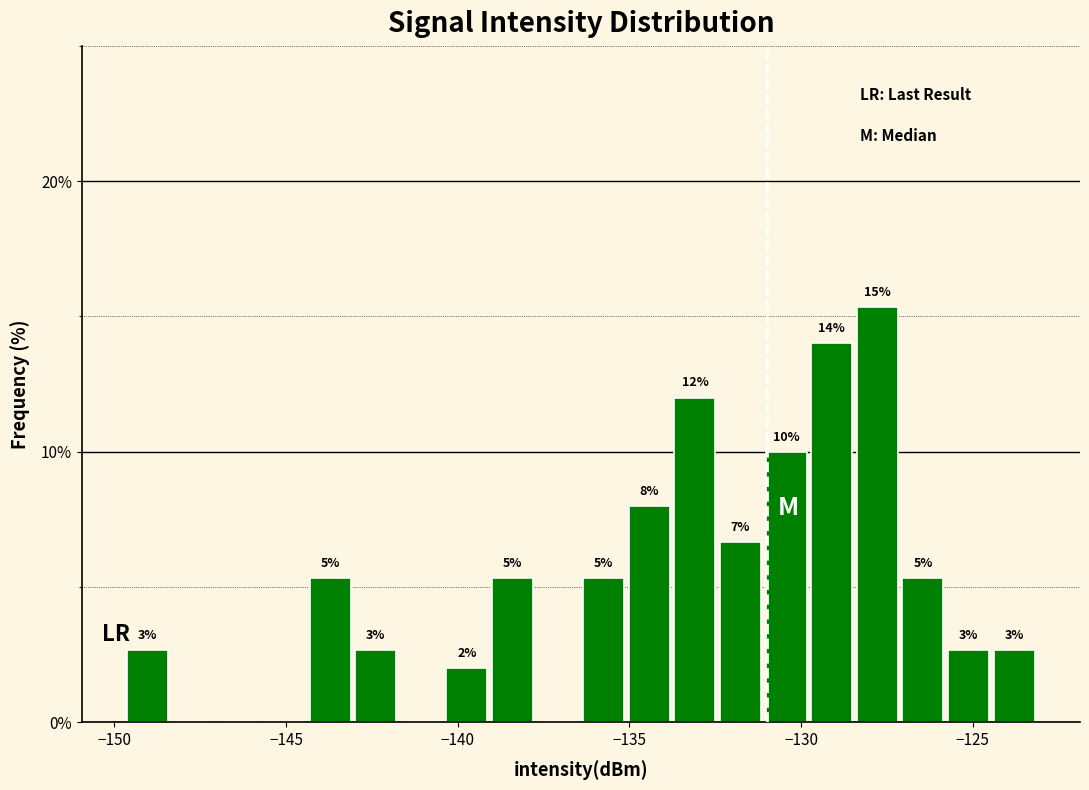

Around what value on the x-axis is the tallest bar? Give the approximate position of its centre, as read against the axis.

-128.0